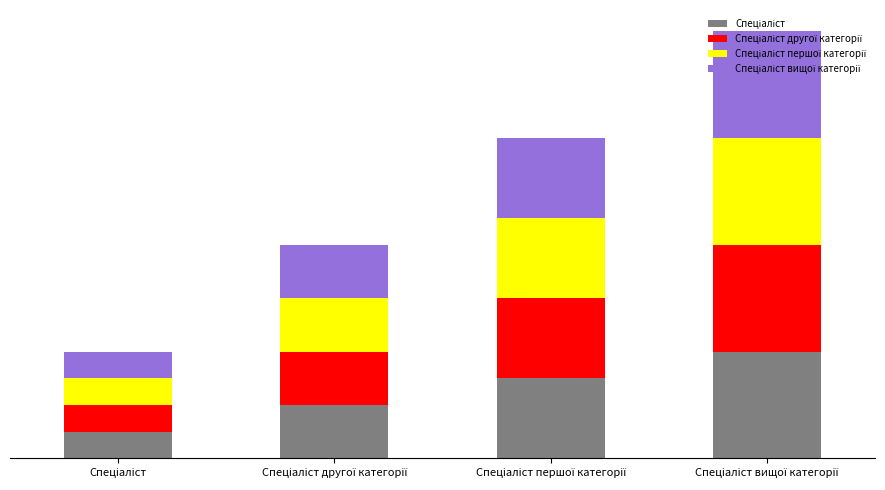

At how many categories does at least one series exceed 2?

2